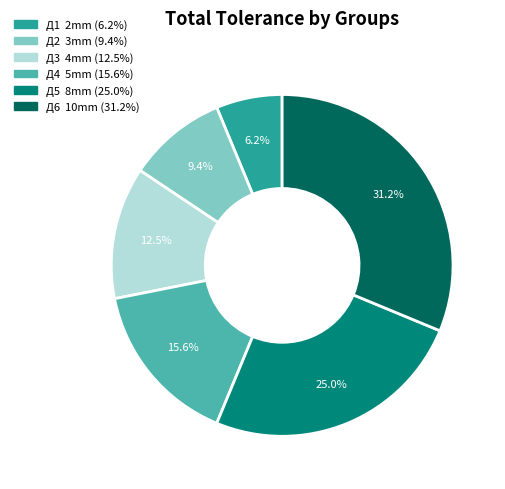

What percentage do Д2 and Д1 together represent?

15.6%